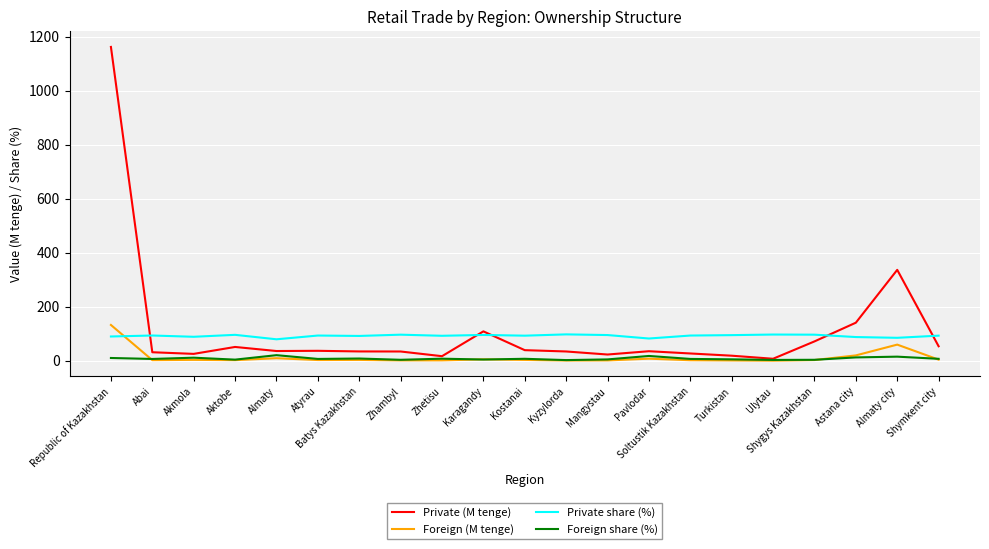

What is the difference between the maximum and minimum values in the Private (M tenge) series?

1154.6